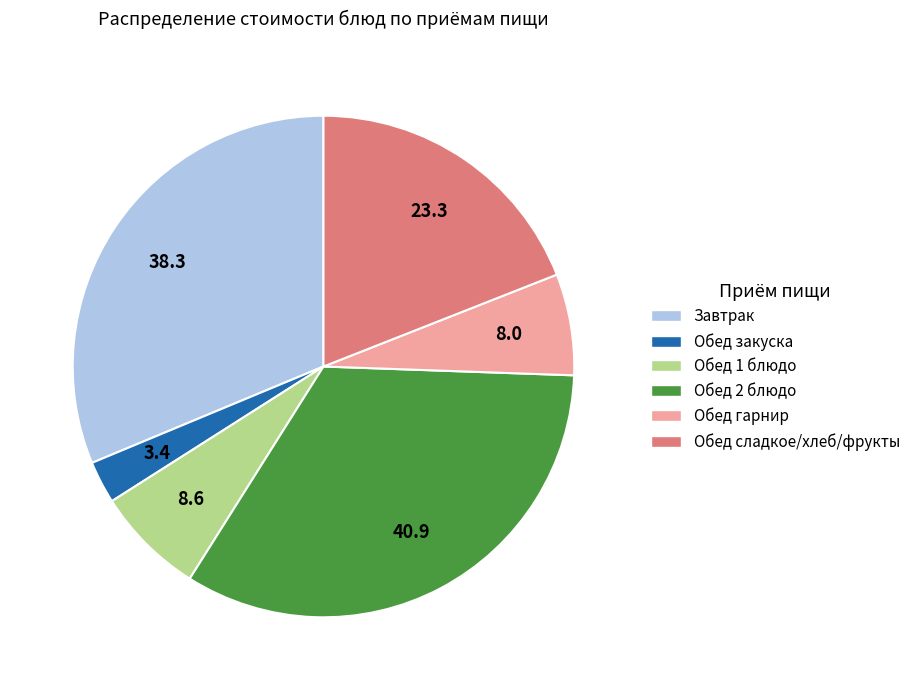

Does any single category account for the majority?

No